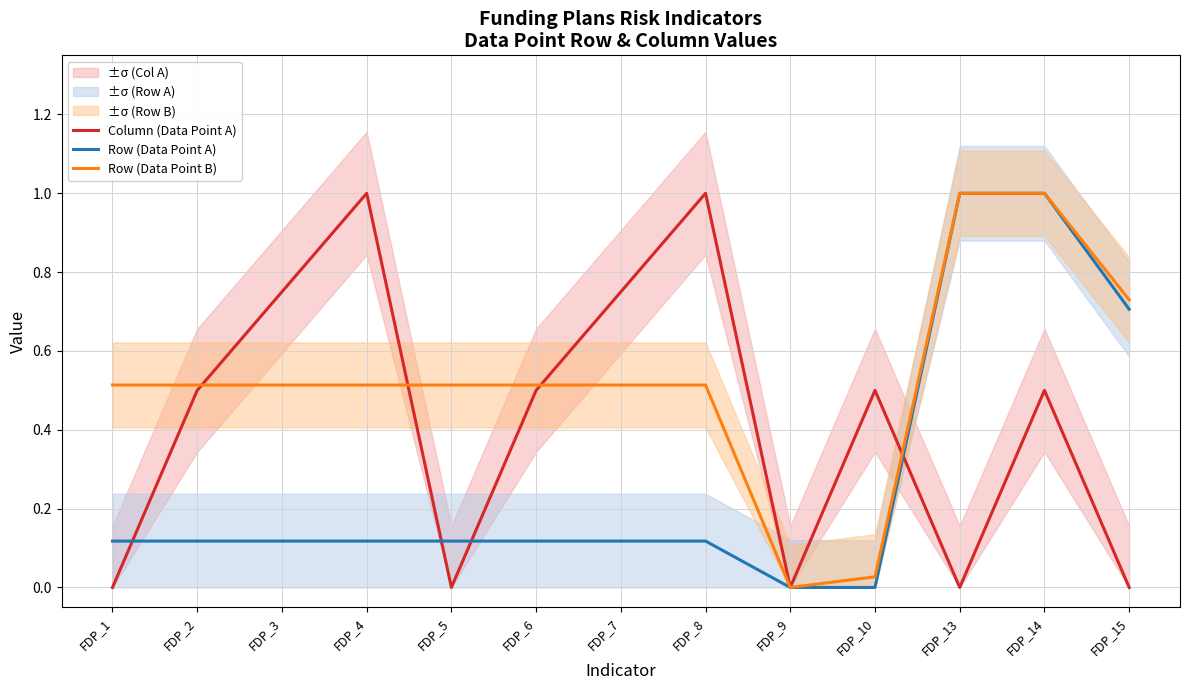

Does the chart display data point markers on the line(s)?

No